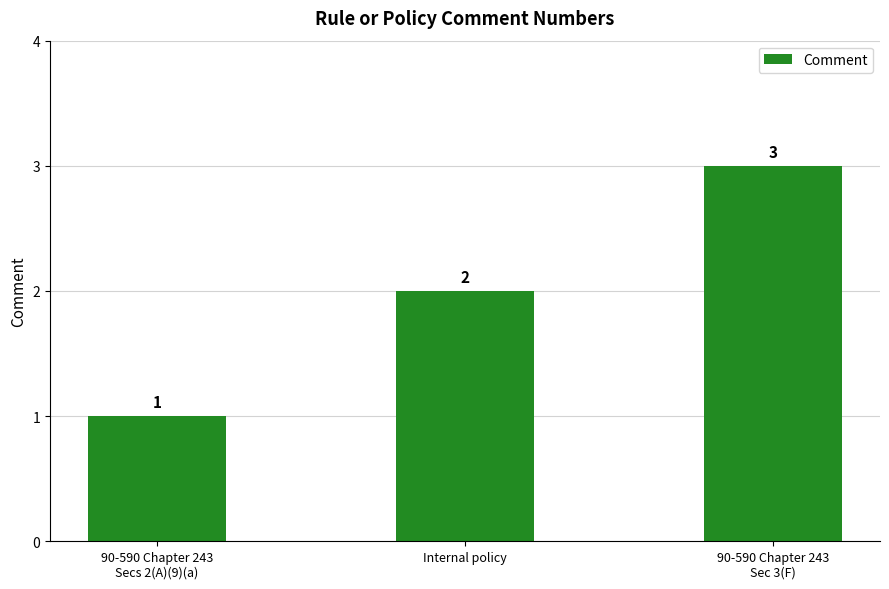

What value does the data have at 90-590 Chapter 243
Secs 2(A)(9)(a)?

1